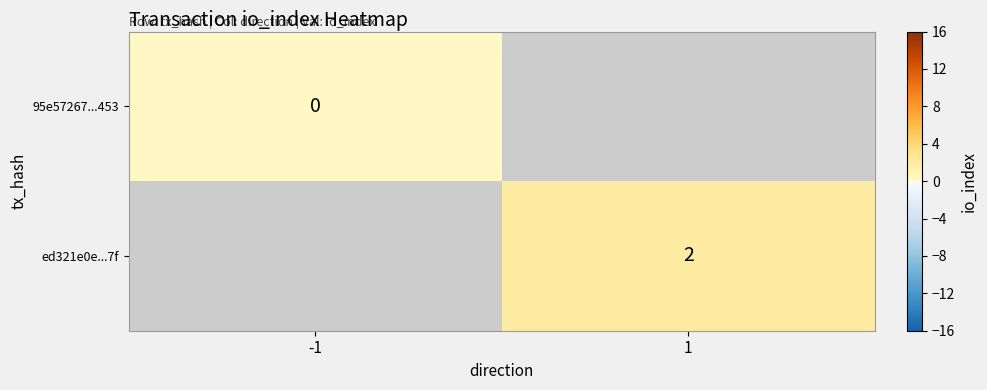

Is the value of 95e57267...453 at -1 greater than the value of ed321e0e...7f at 1?

No